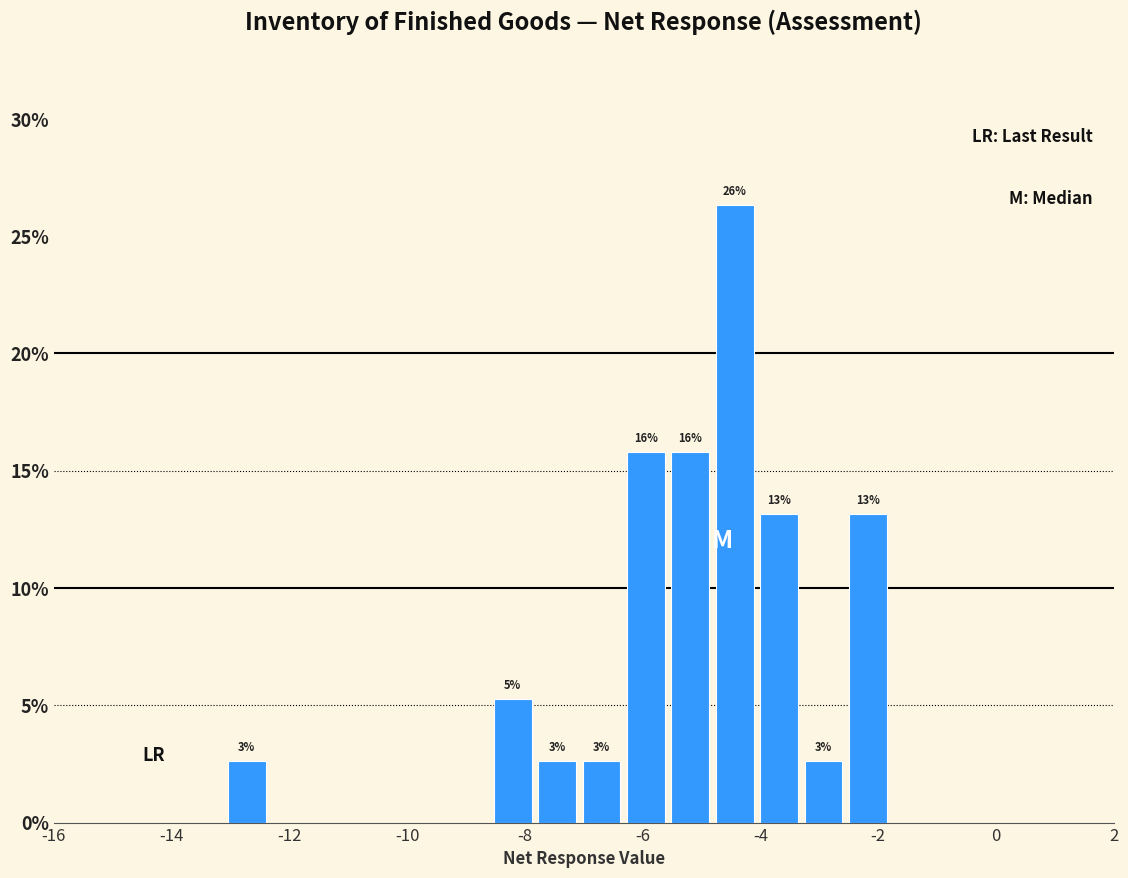

Around what value on the x-axis is the tallest bar? Give the approximate position of its centre, as read against the axis.

-4.4